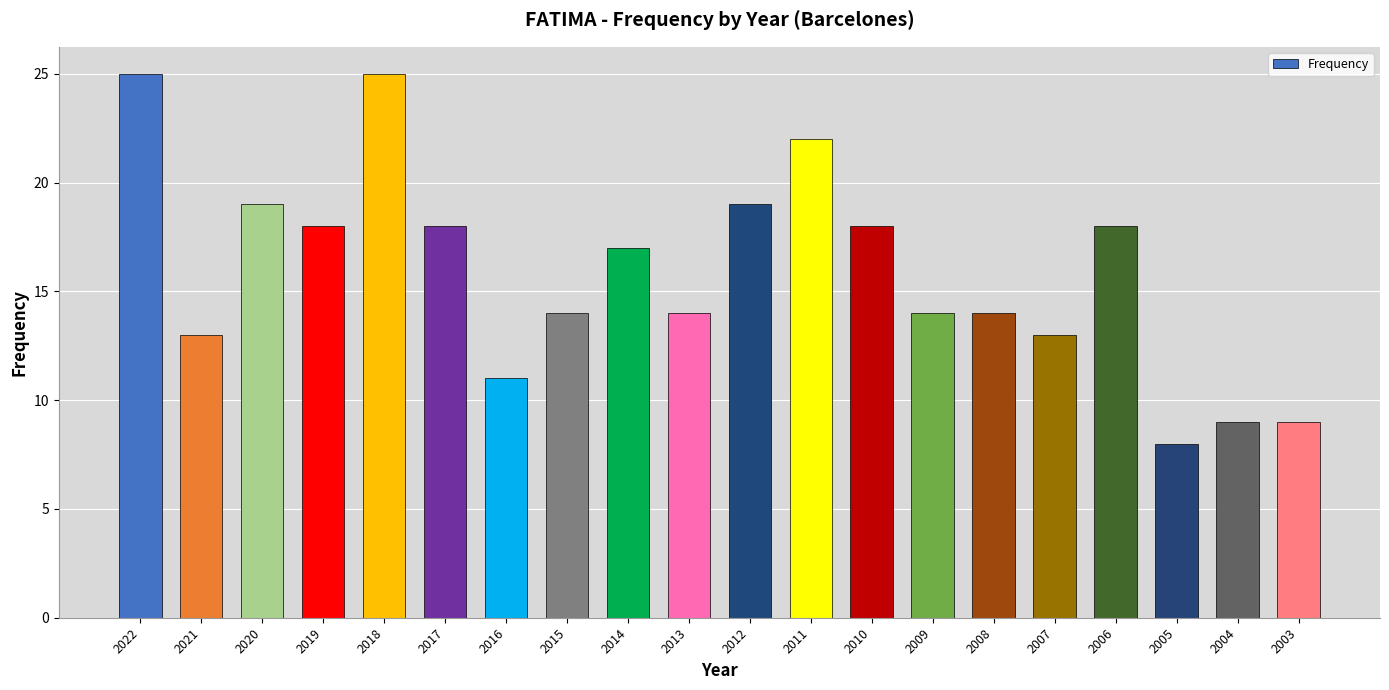

What is the difference between the maximum and minimum values?

17